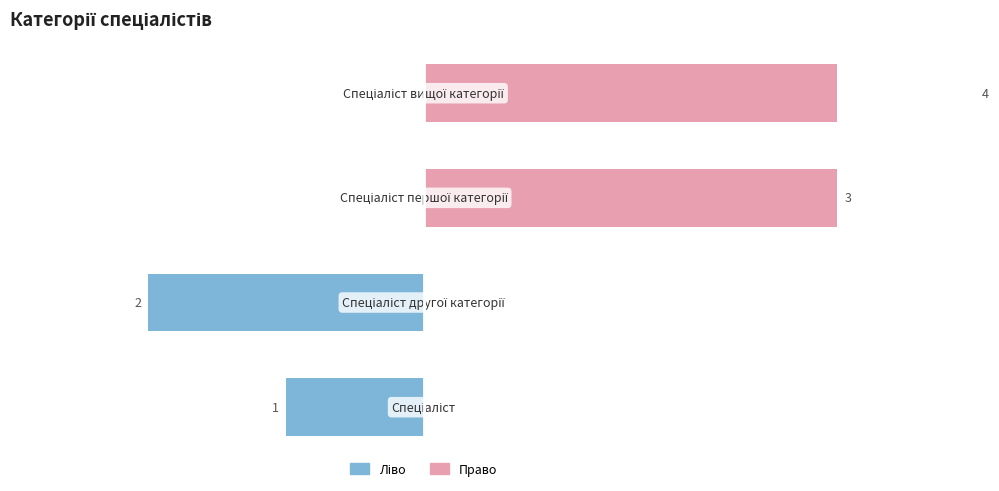

What is the value of the Ідентифікатор (право) bar at the 3rd from the left?

3